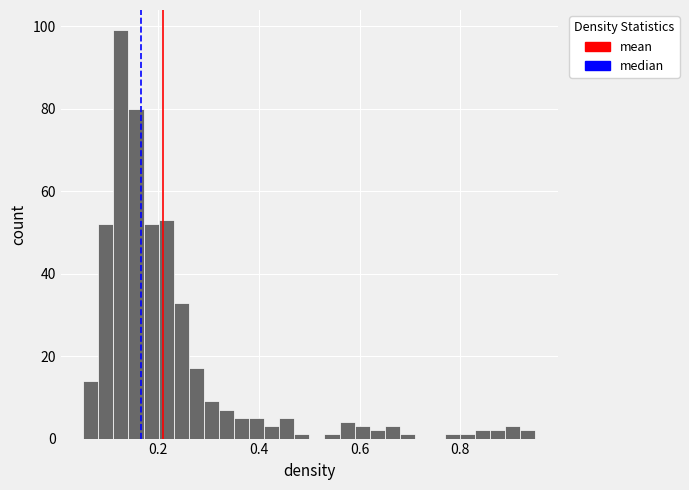

Read against the x-axis, roughly where is the centre of the tallest bar?

0.12